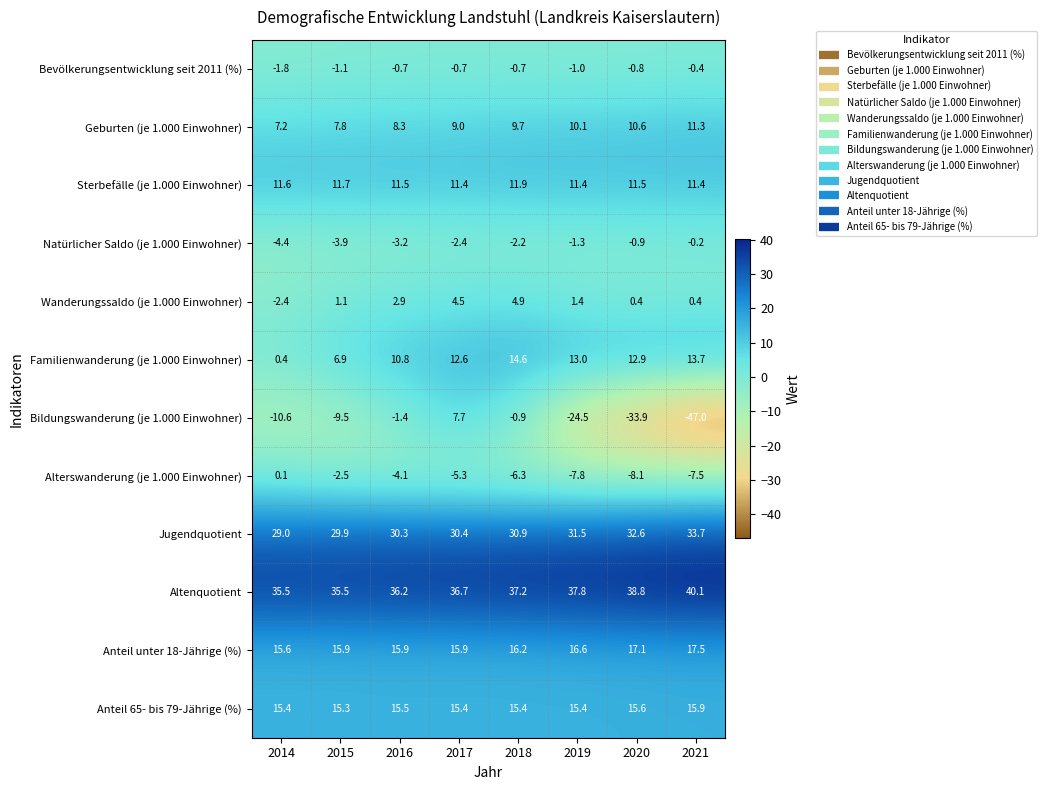

What is the smallest value displayed?

-47.0